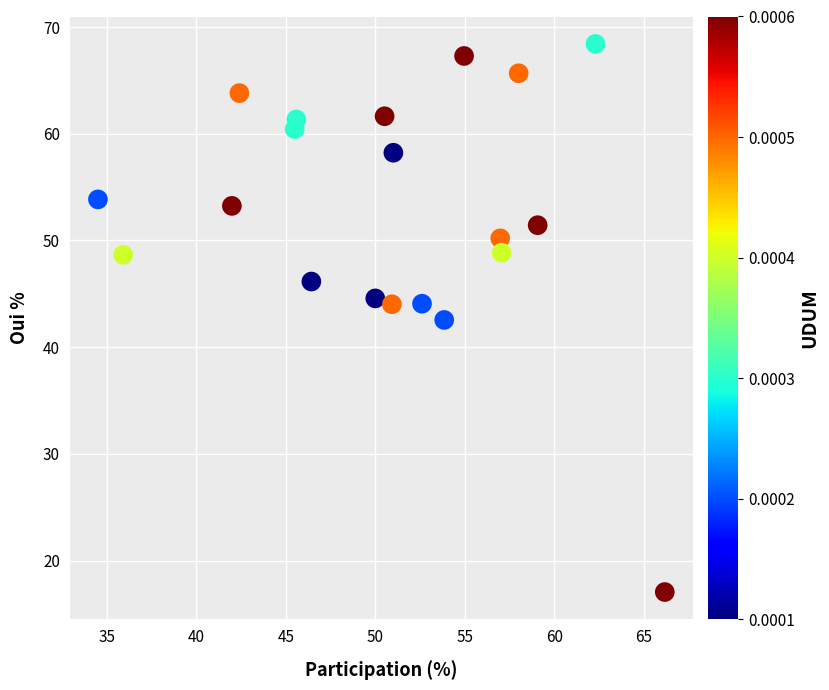

What is the range of X values (max minus min)?

31.7